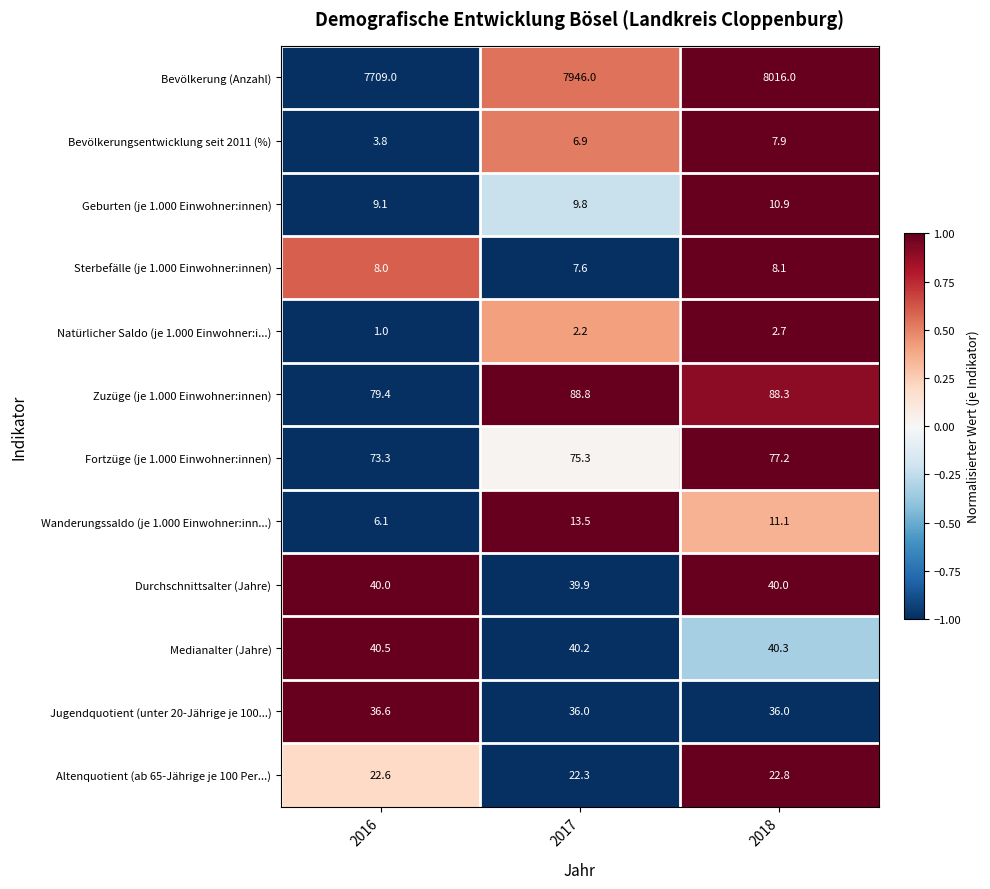

Between 2016 and 2018, which series saw the biggest shift?

Bevölkerung (Anzahl)